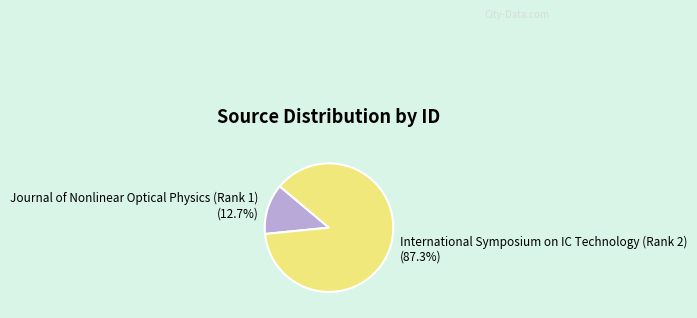

What is the total percentage of International Symposium on IC Technology (Rank 2) and Journal of Nonlinear Optical Physics (Rank 1)?

100.0%